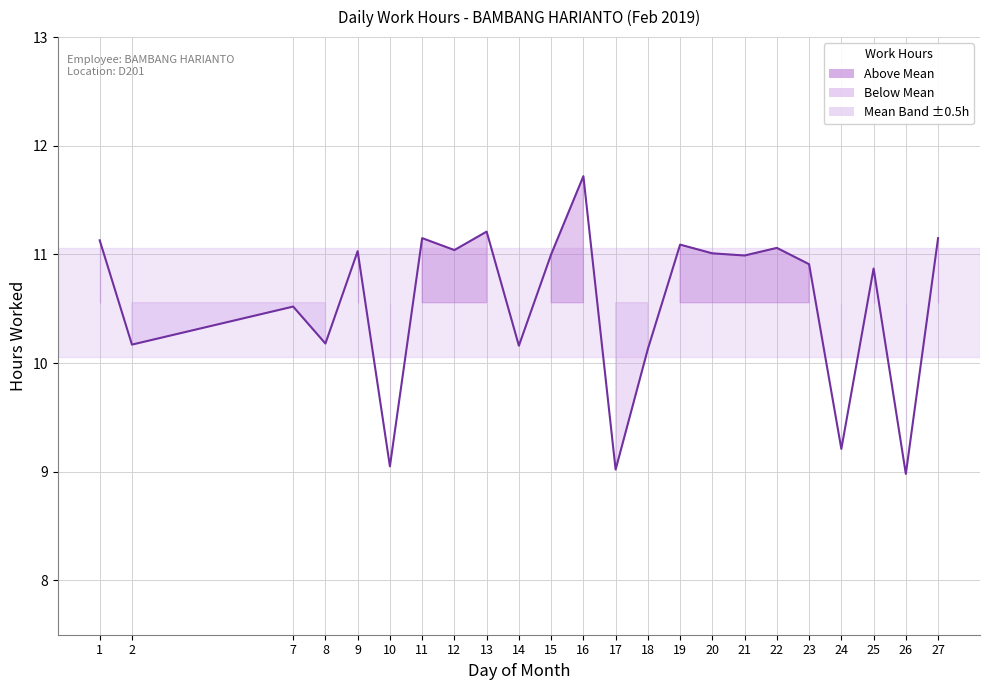

Where is the data nearest to the value 10?

18